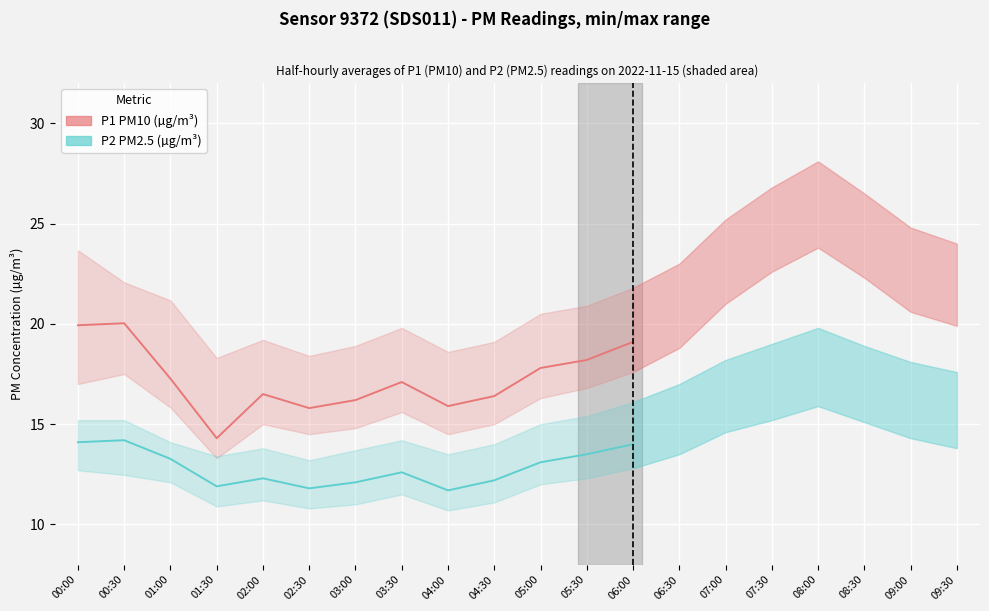

Reading left to right, list all the values displayed in this chart.

P1: 00:00=19.9	00:30=20.0	01:00=17.3	01:30=14.3	02:00=16.5	02:30=15.8	03:00=16.2	03:30=17.1	04:00=15.9	04:30=16.4	05:00=17.8	05:30=18.2	06:00=19.1	06:30=20.3	07:00=22.5	07:30=24.1	08:00=25.3	08:30=23.8	09:00=22.1	09:30=21.4
P2: 00:00=14.1	00:30=14.2	01:00=13.3	01:30=11.9	02:00=12.3	02:30=11.8	03:00=12.1	03:30=12.6	04:00=11.7	04:30=12.2	05:00=13.1	05:30=13.5	06:00=14.0	06:30=14.8	07:00=15.9	07:30=16.5	08:00=17.2	08:30=16.4	09:00=15.6	09:30=15.1